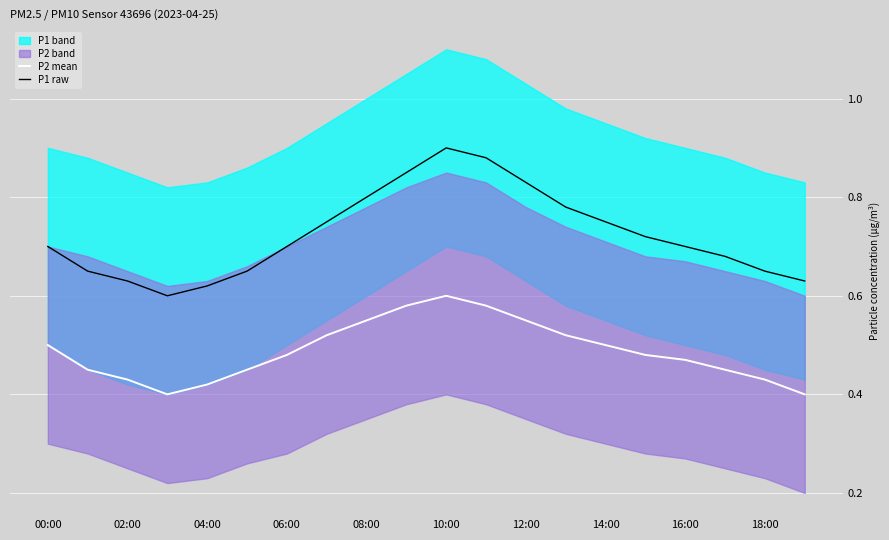

The P2 mean series shows 0.5 at 14:00. True or false?

True